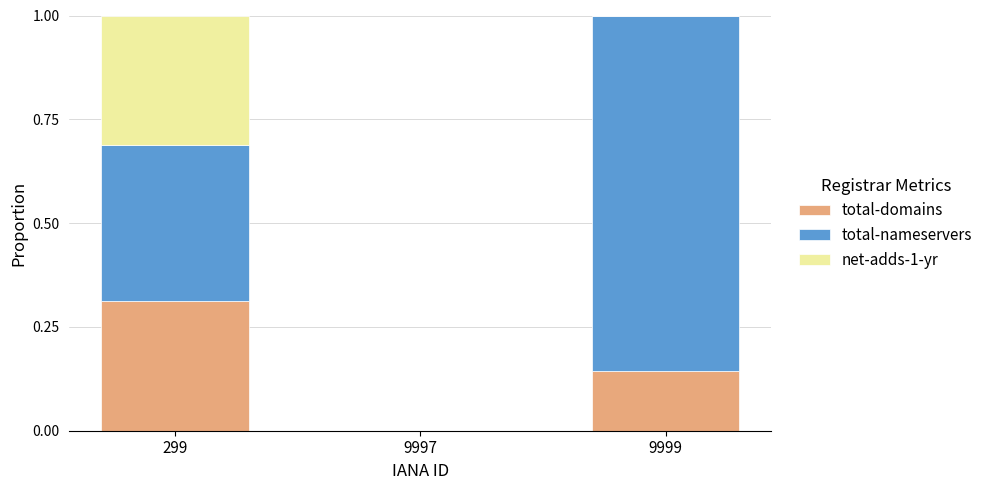

Is it true that total-domains equals 0.0 at 9997?

True